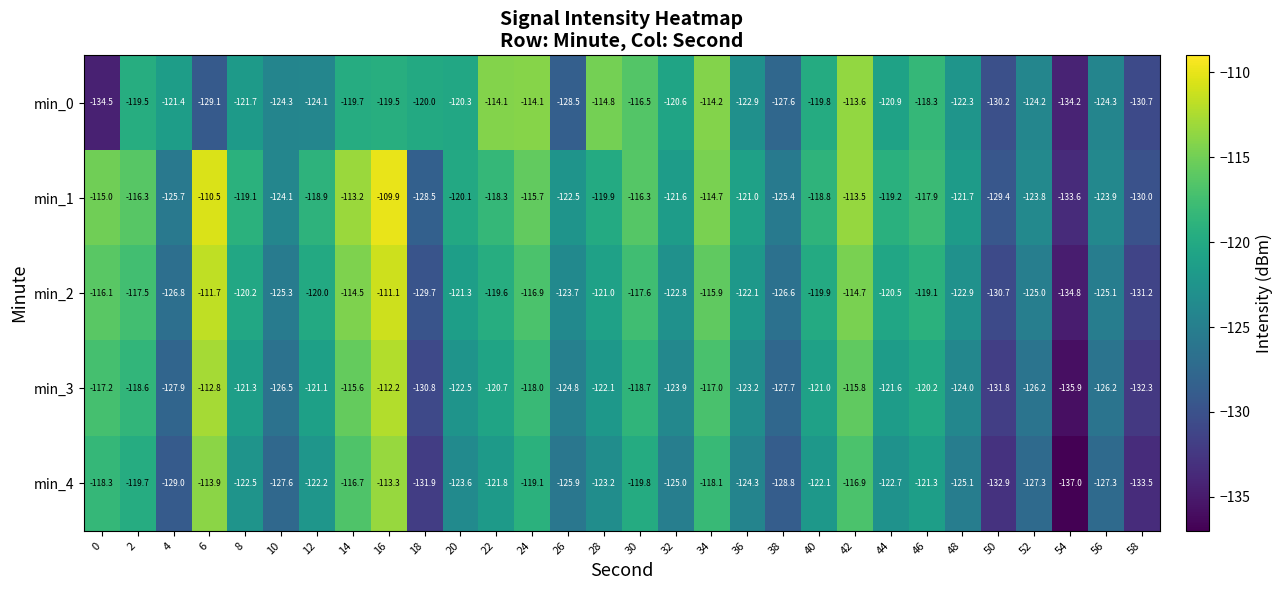

Count the number of categories in the chart.

30